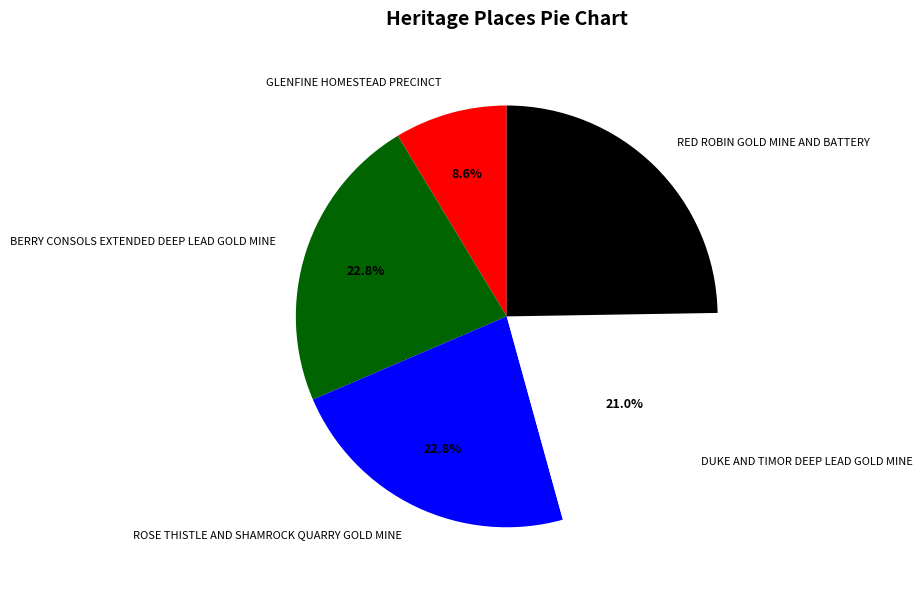

Is RED ROBIN GOLD MINE AND BATTERY the majority of the pie?

No